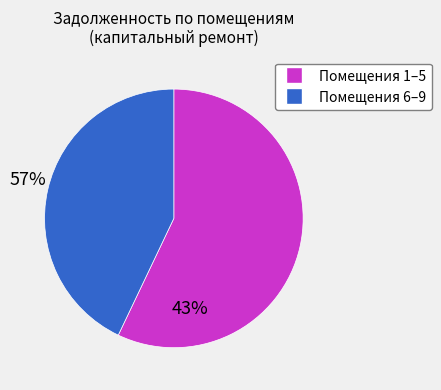

Does any single category account for the majority?

Yes